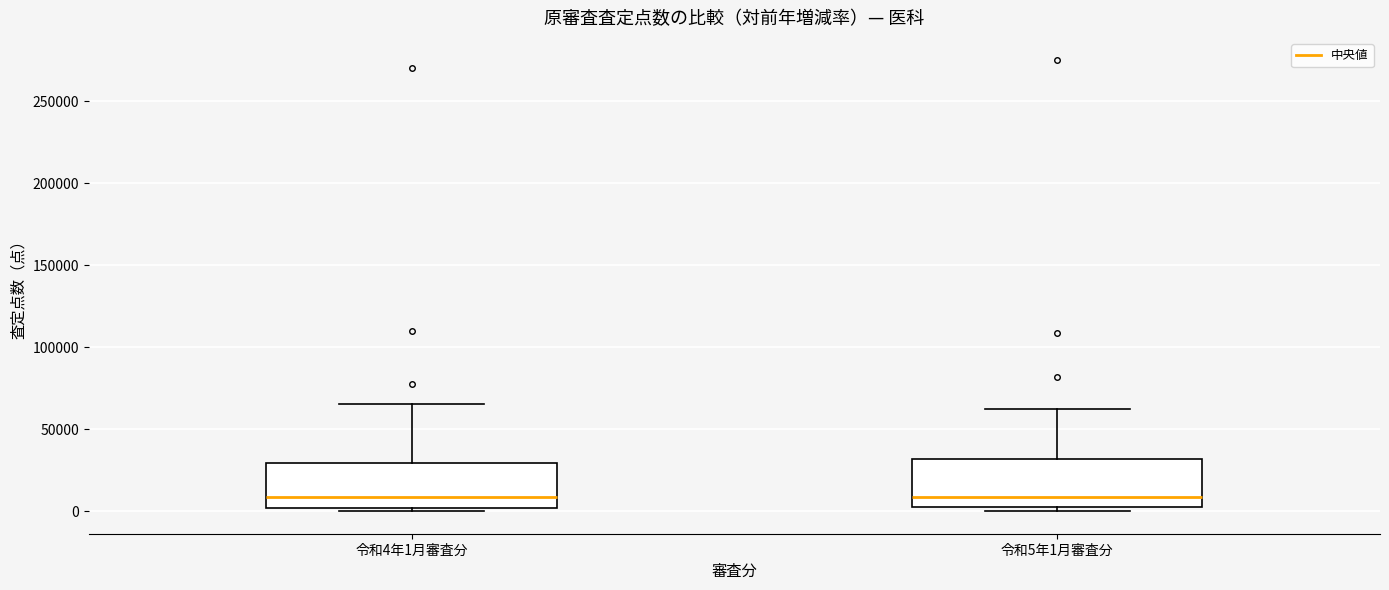

Reading left to right, transcribe this box plot: for each box, give where its median line is, the range the box spans, and where its two whiskers end, as read against the y-axis. The values are not printed on the chart, so give them approximately, as read against the axis.

令和4年1月審査分: median 10000, box 0 to 30000, whiskers 0 (just below the box's lower edge) to 65000
令和5年1月審査分: median 10000, box 0 to 30000, whiskers 0 (just below the box's lower edge) to 60000